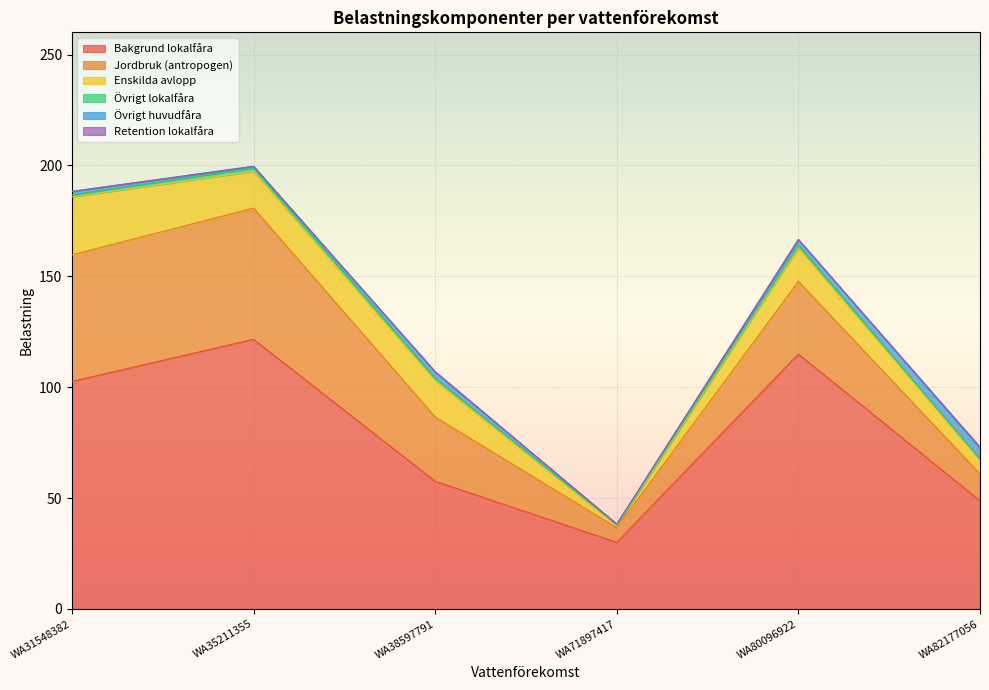

What is the value of the Enskilda avlopp point at the 1st from the left?

26.1